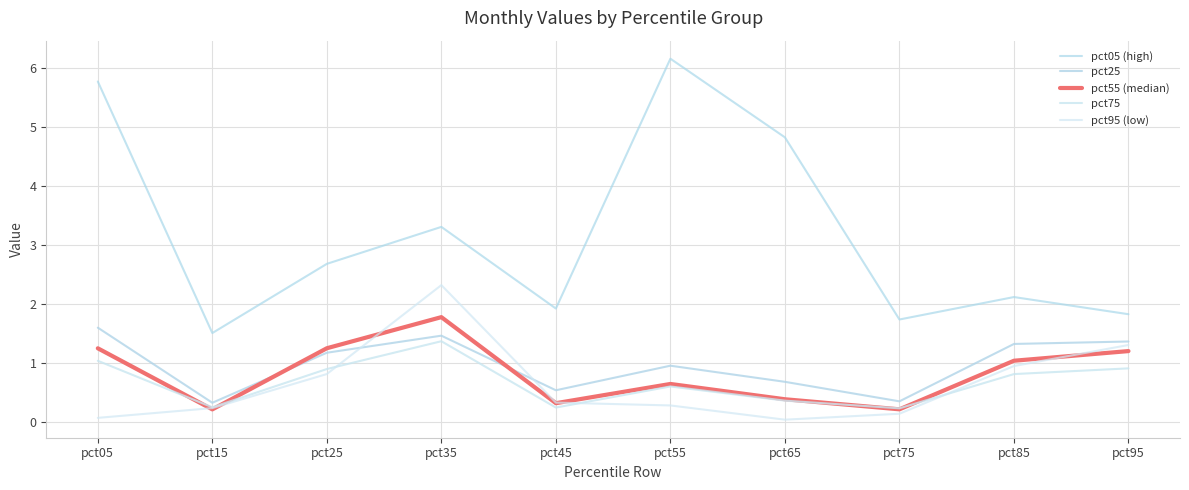

Reading left to right, what are all the values shown in this chart?

pct05 (high): 5.8	1.5	2.7	3.3	1.9	6.1	4.8	1.7	2.1	1.8
pct25: 1.6	0.3	1.2	1.5	0.5	0.9	0.7	0.3	1.3	1.4
pct55 (median): 1.2	0.2	1.2	1.8	0.3	0.6	0.4	0.2	1.0	1.2
pct75: 1.0	0.2	0.9	1.4	0.2	0.6	0.4	0.2	0.8	0.9
pct95 (low): 0.1	0.2	0.8	2.3	0.3	0.3	0.0	0.1	0.9	1.3